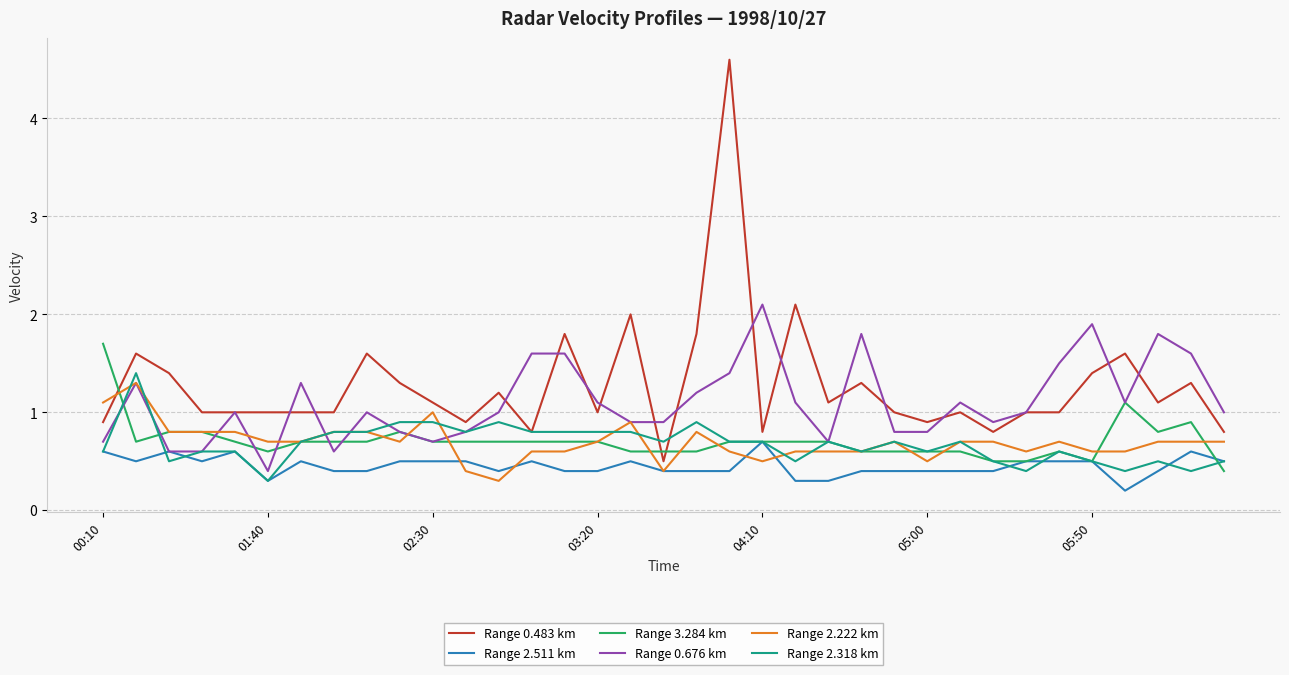

What is the minimum value for Range 2.222 km?

0.3